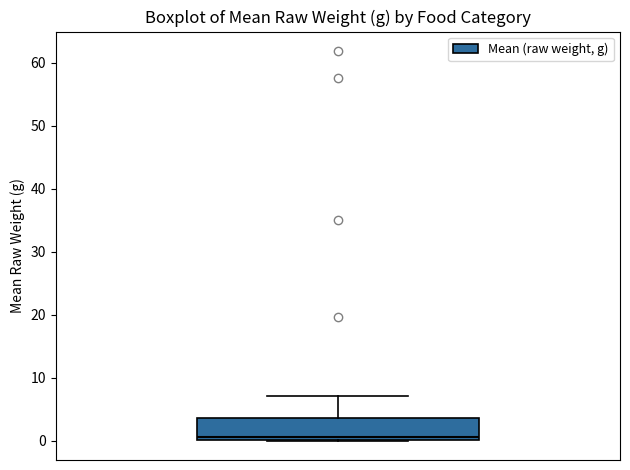

Where is the lower edge of the box on the y-axis? The values are not printed on the chart, so give them approximately, as read against the axis.

0